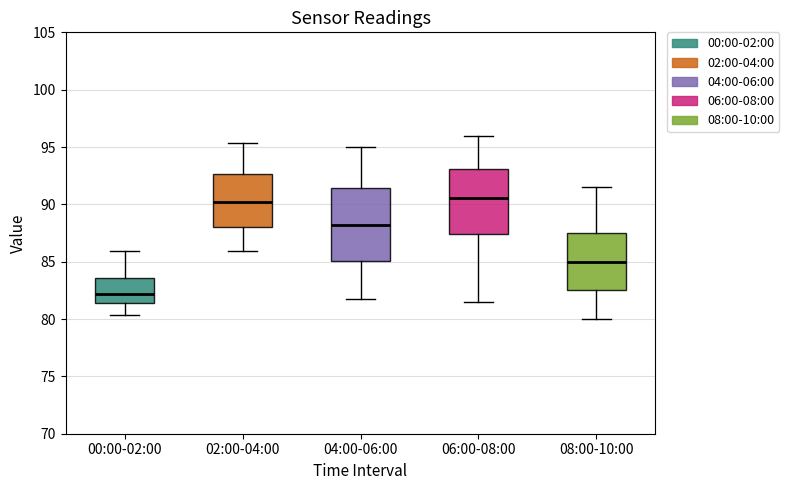

Reading left to right, read every box against the y-axis: the position of its median line, the range the box covers, and the ends of its whiskers. The values are not printed on the chart, so give them approximately, as read against the axis.

00:00-02:00: median 82.0, box 81.5 to 83.5, whiskers 80.5 to 86.0
02:00-04:00: median 90.0, box 88.0 to 92.5, whiskers 86.0 to 95.5
04:00-06:00: median 88.0, box 85.0 to 91.5, whiskers 82.0 to 95.0
06:00-08:00: median 90.5, box 87.5 to 93.0, whiskers 81.5 to 96.0
08:00-10:00: median 85.0, box 82.5 to 87.5, whiskers 80.0 to 91.5